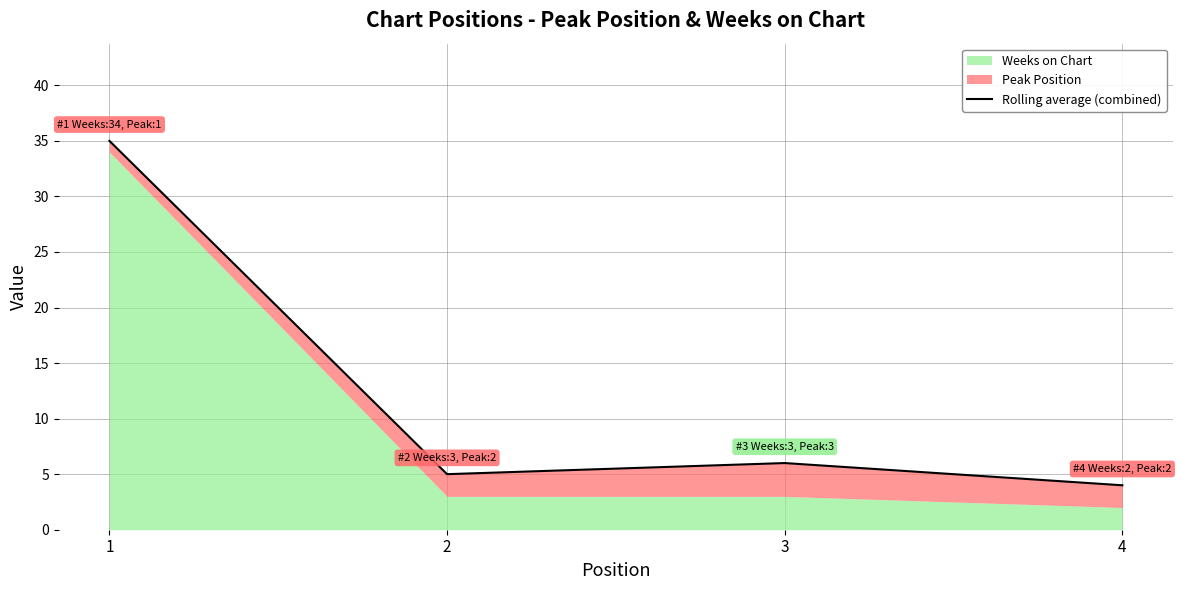

At which category does the chart reach its minimum across all series?

4